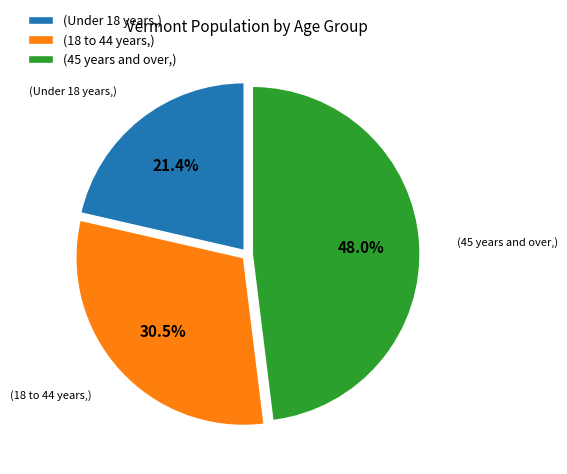

Does any single category account for the majority?

No